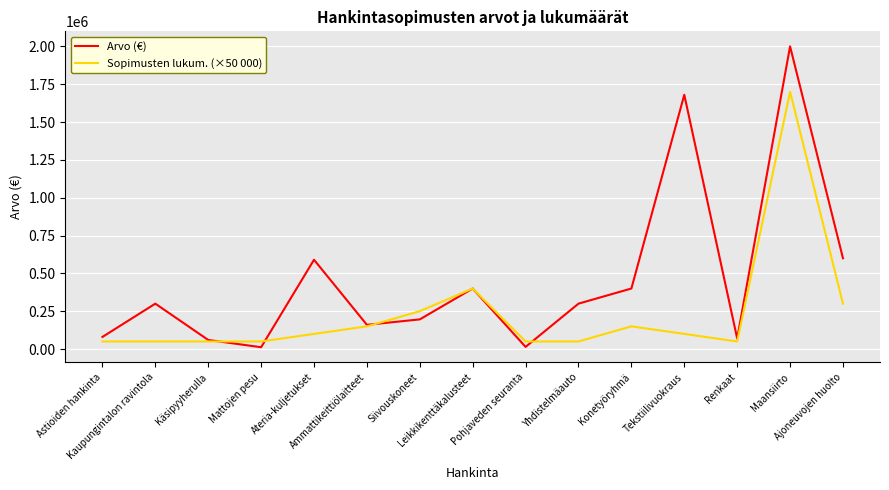

What is the sum of the Sopimusten lukum. (×50 000) values at Konetyöryhmä and Yhdistelmäauto?

200000